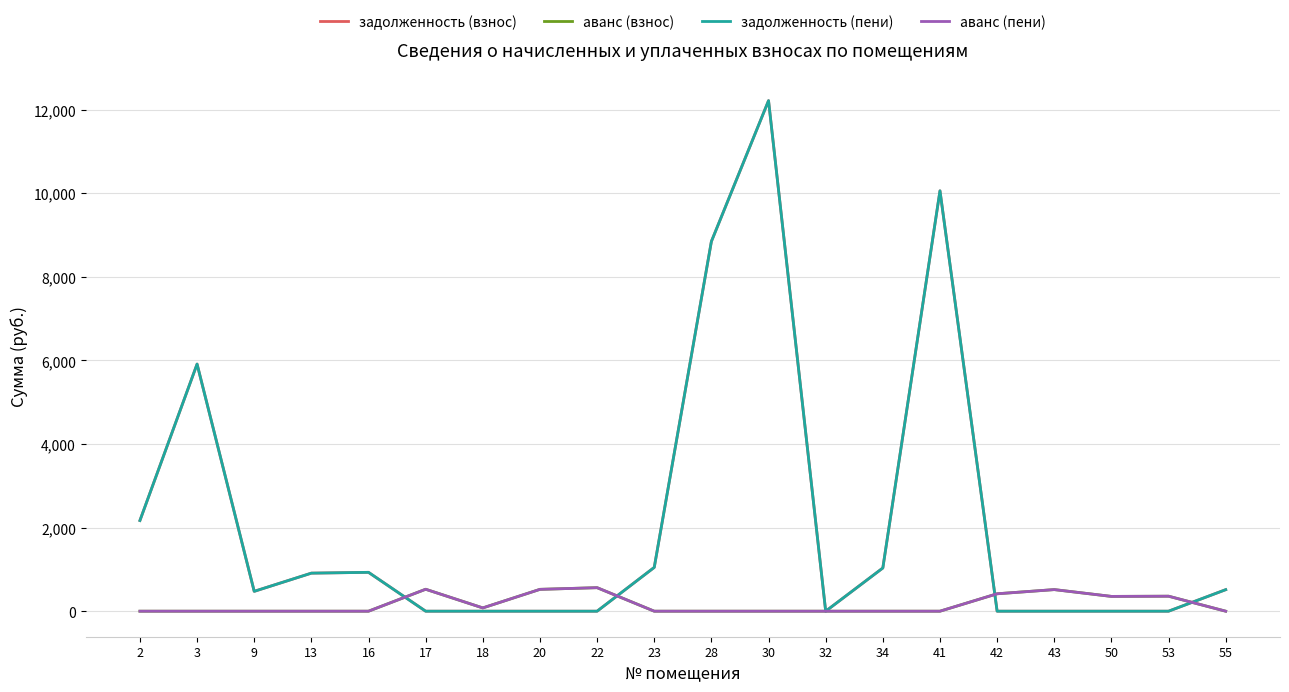

Does the chart display data point markers on the line(s)?

No